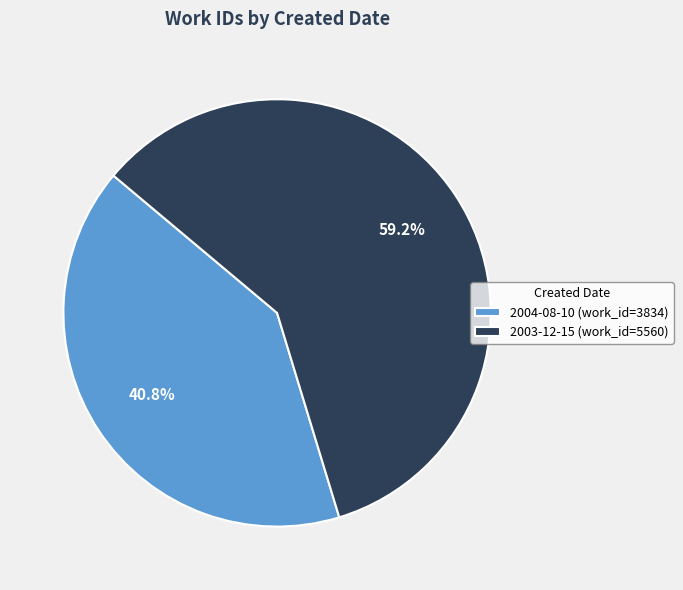

To the nearest percent, what is the combined percentage of 2004-08-10 and 2003-12-15?

100%